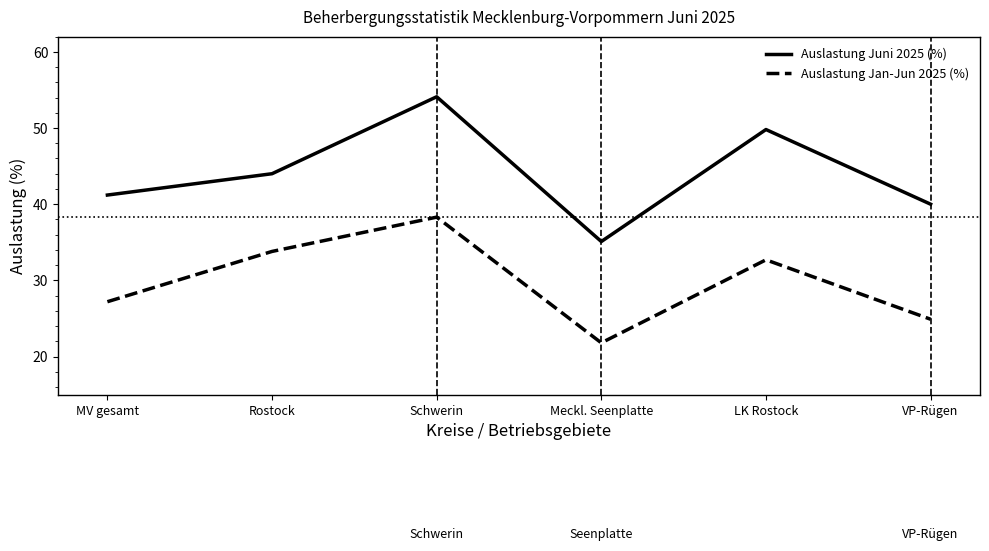

What position from the left is VP-Rügen?

6